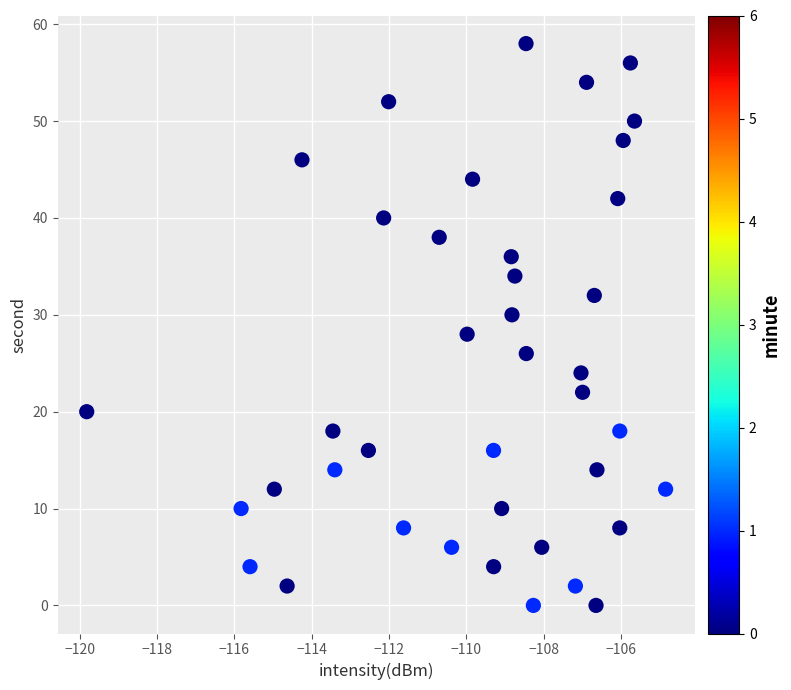

What is the range of Y values (max minus min)?

58